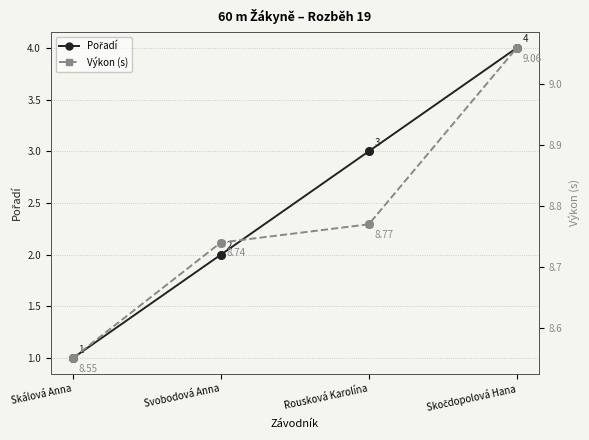

Which series reaches the minimum Y coordinate?

Pořadí